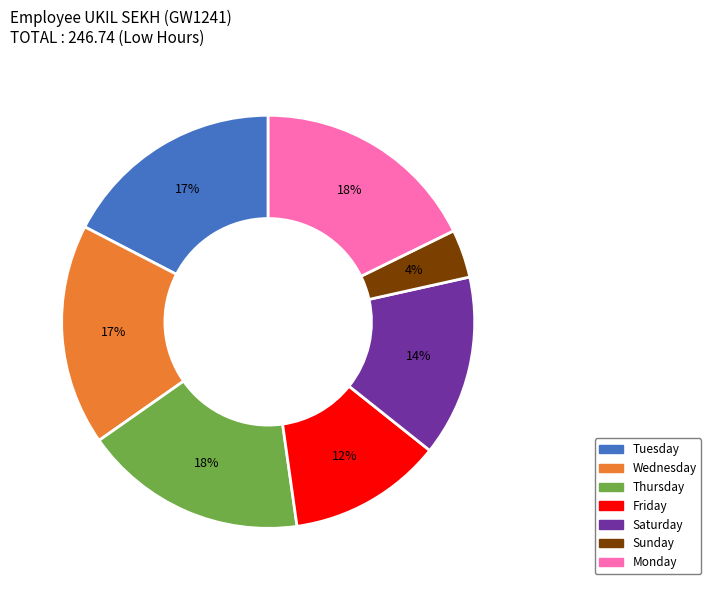

Does any single category account for the majority?

No